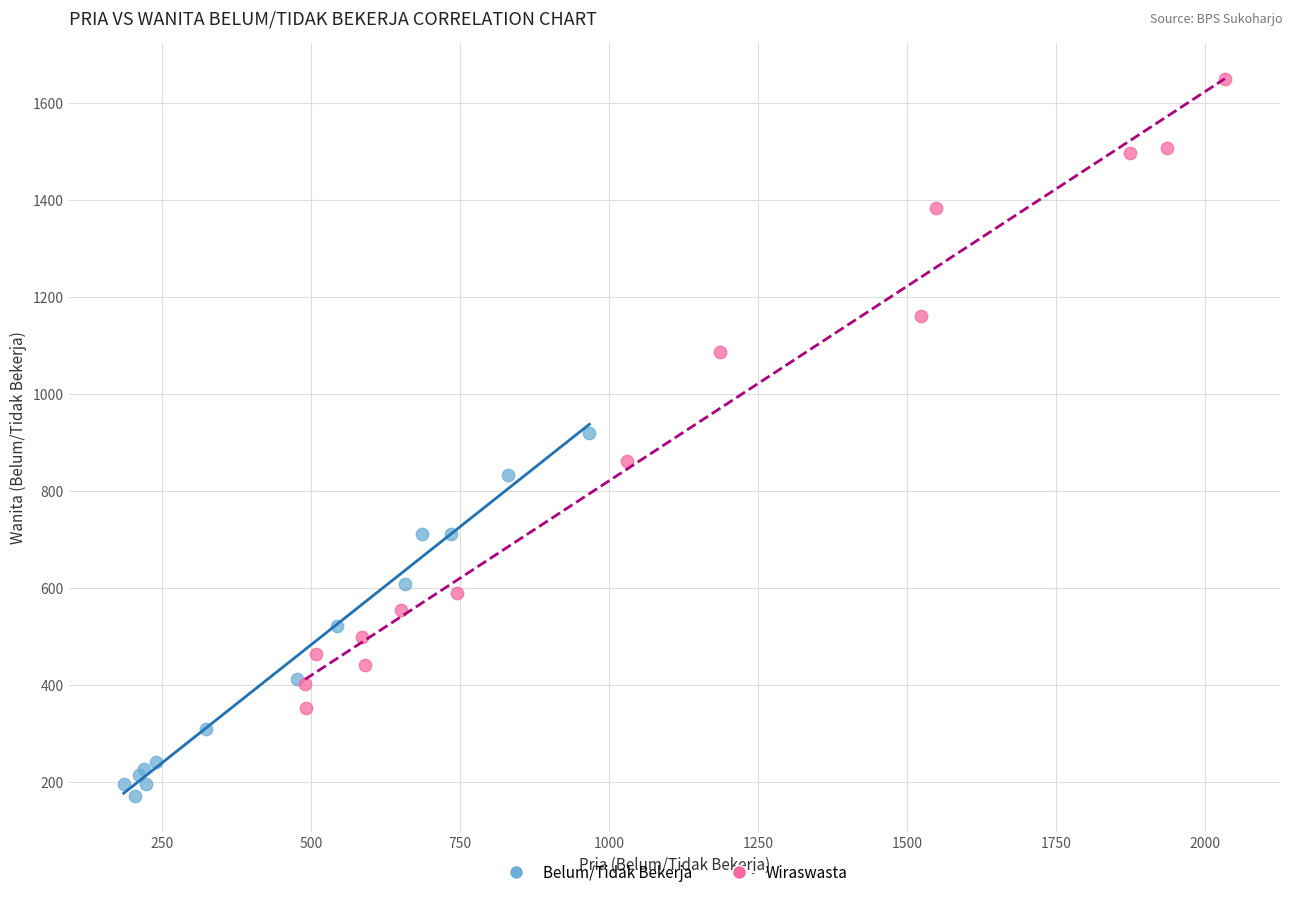

Which series reaches the maximum Y coordinate?

Wiraswasta